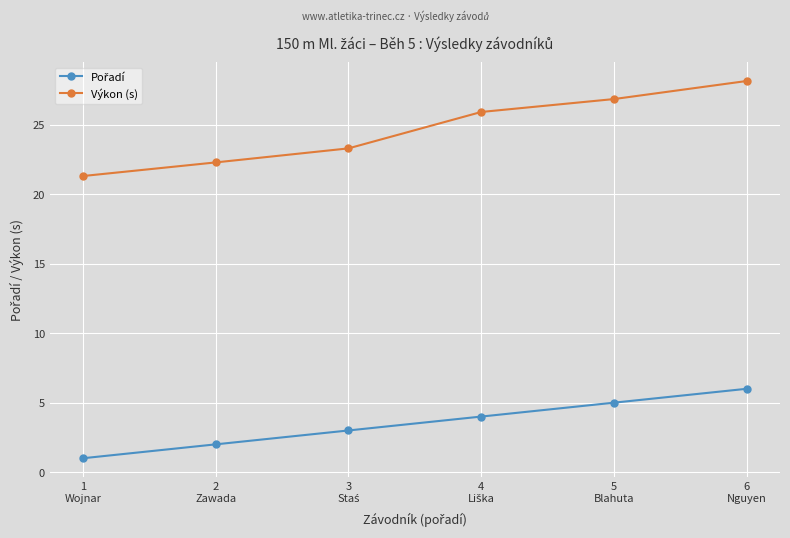

At which category does the chart reach its minimum across all series?

1
Wojnar